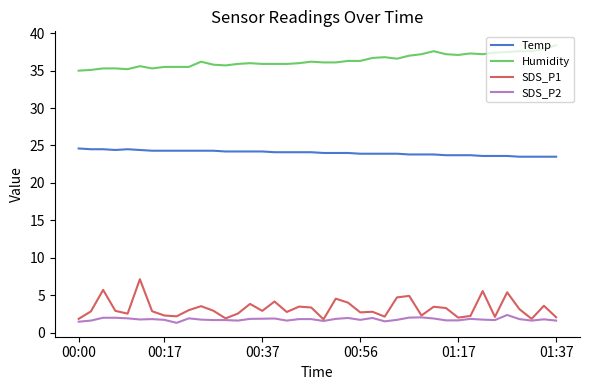

True or false: Humidity and SDS_P1 intersect in this chart.

False